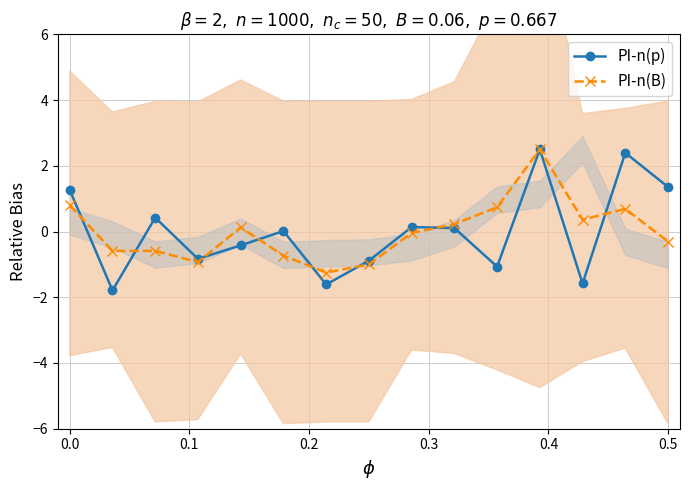

What is the lowest value of the PI-n(p) series?

-1.8